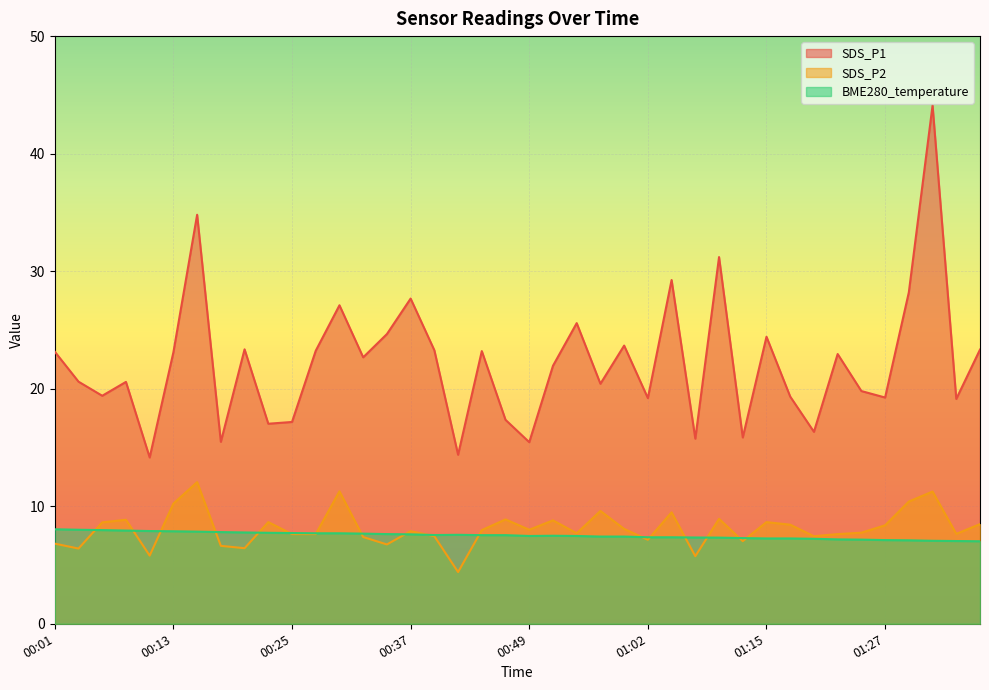

At which category is the sum across all series the highest?

01:32